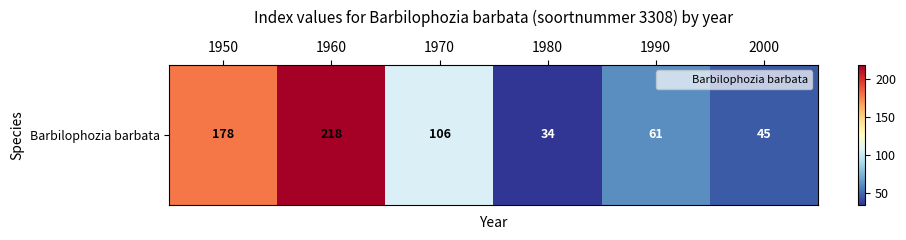

Read the value at 2000.

45